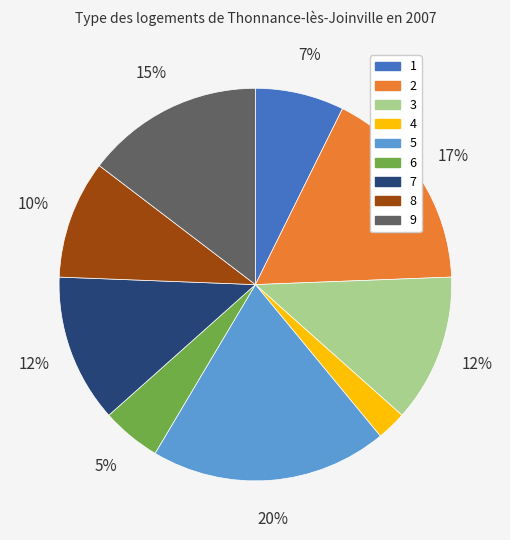

Between 6 and 5, which is larger?

5